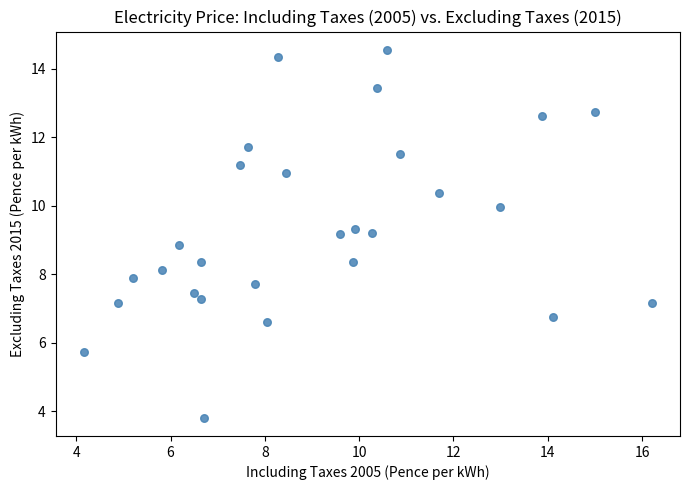

What is the range of Y values (max minus min)?

10.7